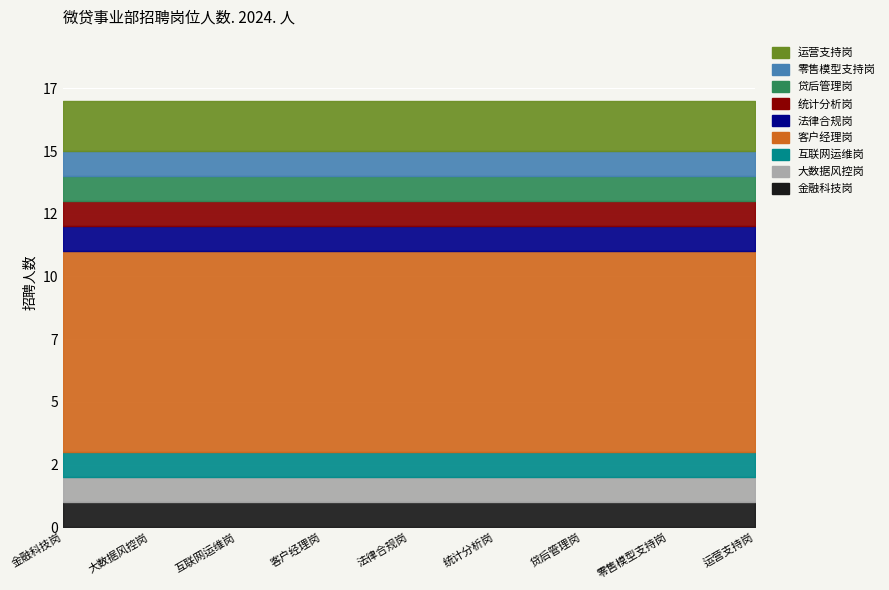

What is the smallest value displayed?

1